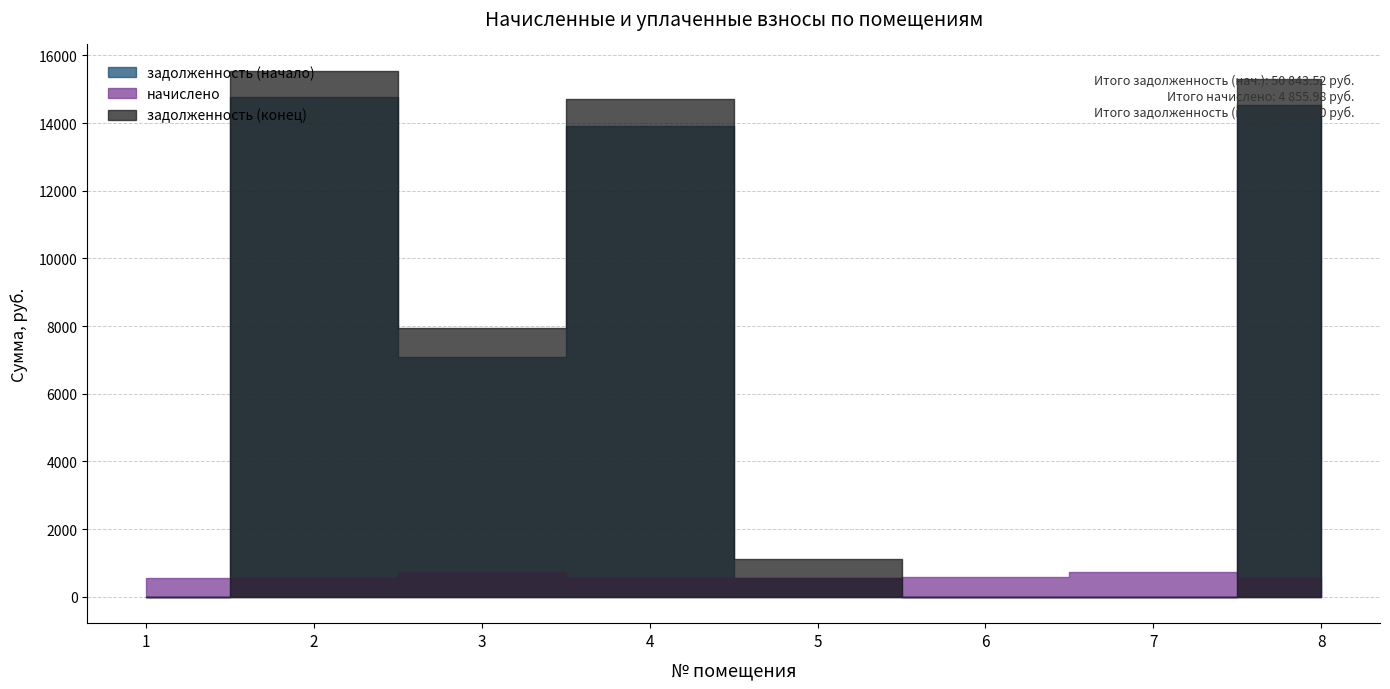

What is the value of the задолженность (конец) point at the 8th from the left?

15300.3